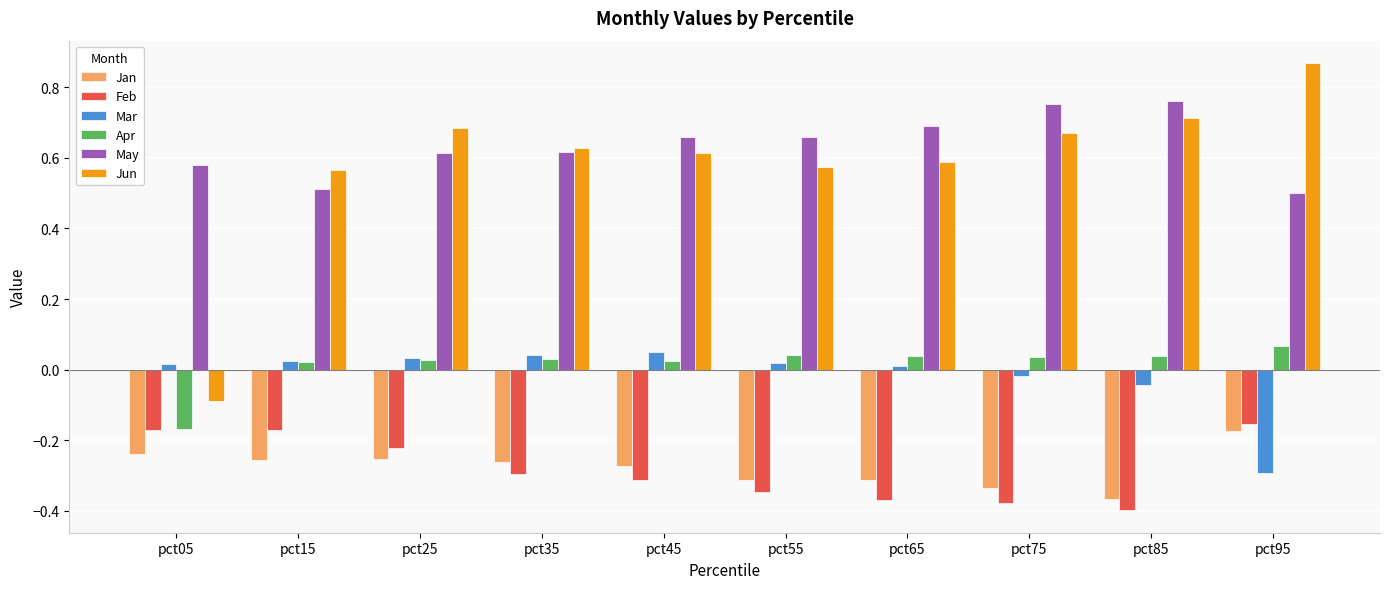

Which series has the widest spread of values?

Jun